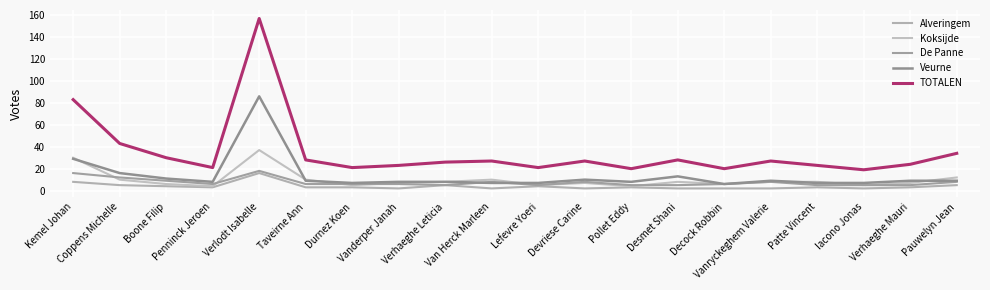

Which series ends up on top after the final intersection of De Panne and Koksijde?

Koksijde